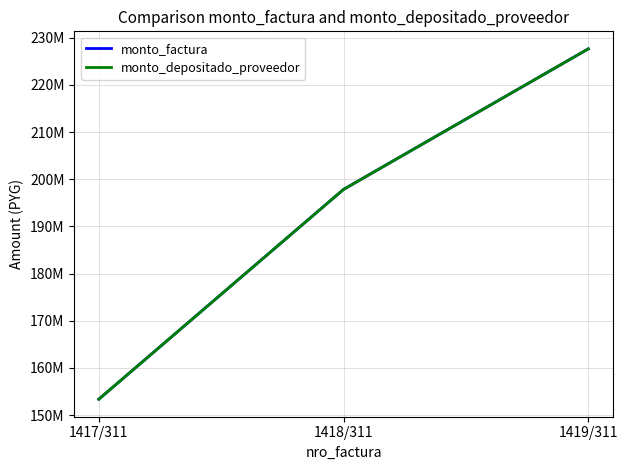

Is this an area chart (filled region under the line)?

No